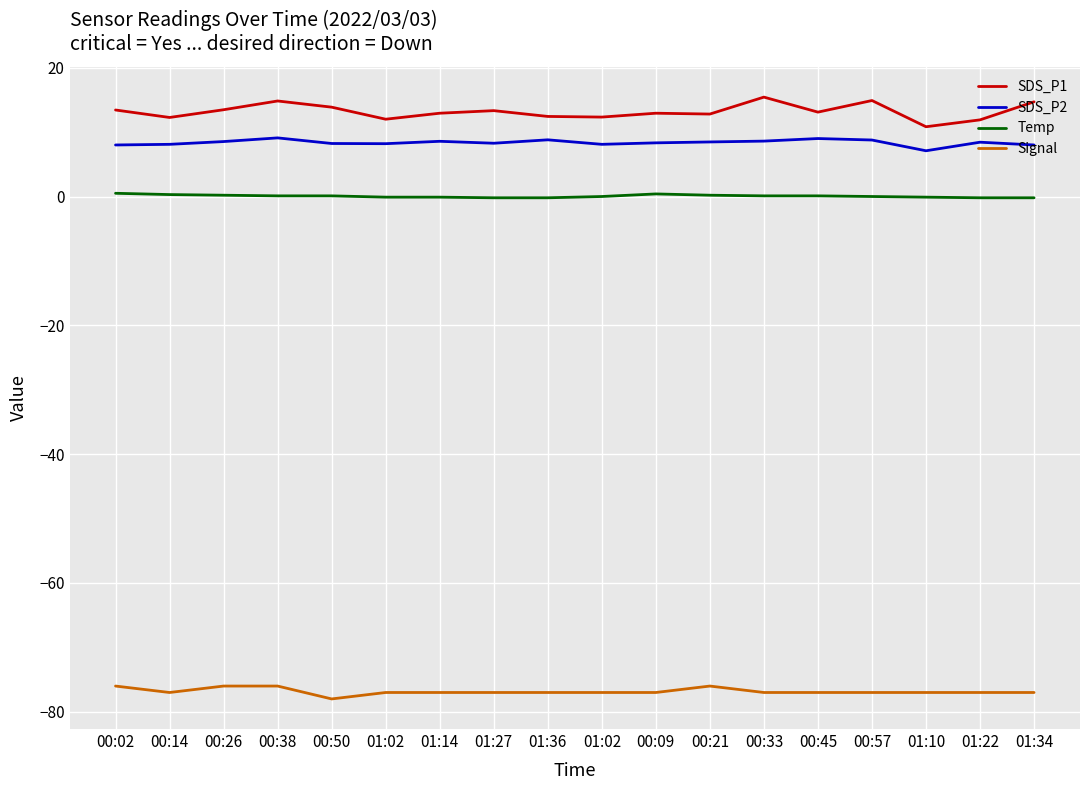

List the labels in order of Signal value, smallest first.

00:50, 00:14, 01:02, 01:14, 01:27, 01:36, 01:02, 00:09, 00:33, 00:45, 00:57, 01:10, 01:22, 01:34, 00:02, 00:26, 00:38, 00:21